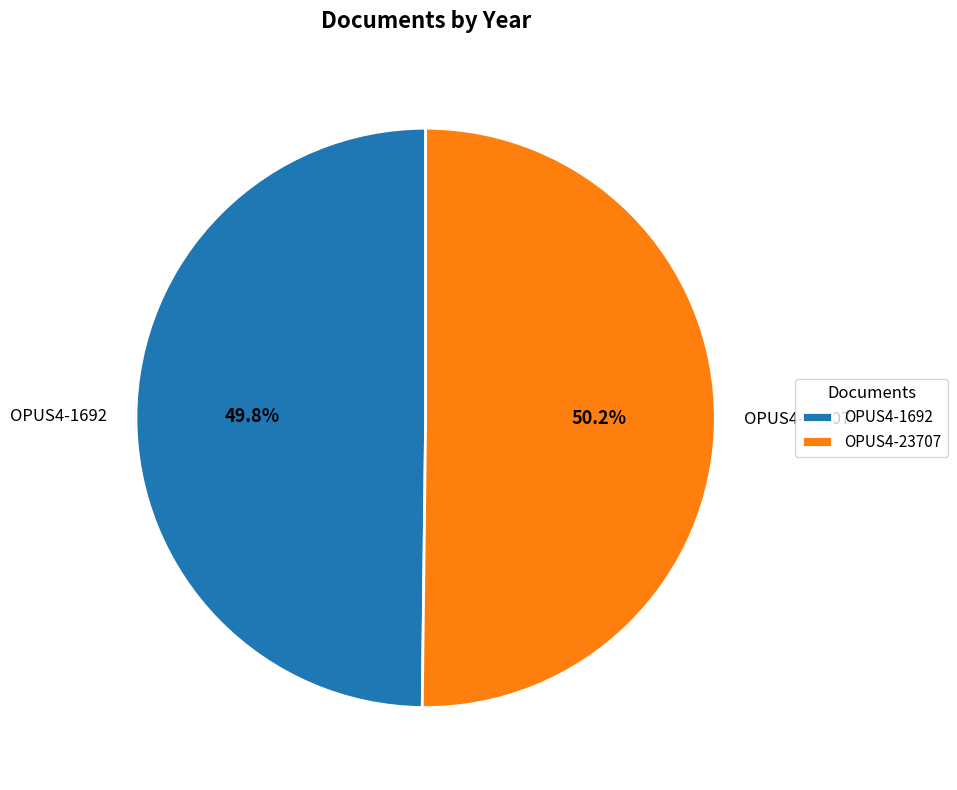

To the nearest percent, what percentage of the pie is OPUS4-1692?

50%